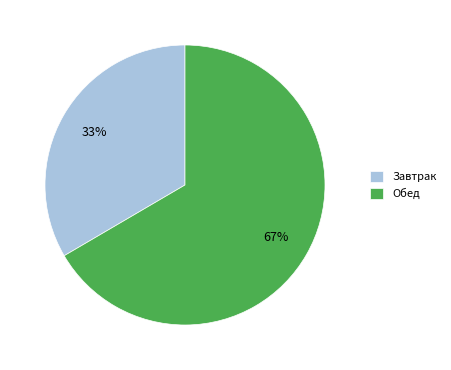

What is the majority slice?

Обед